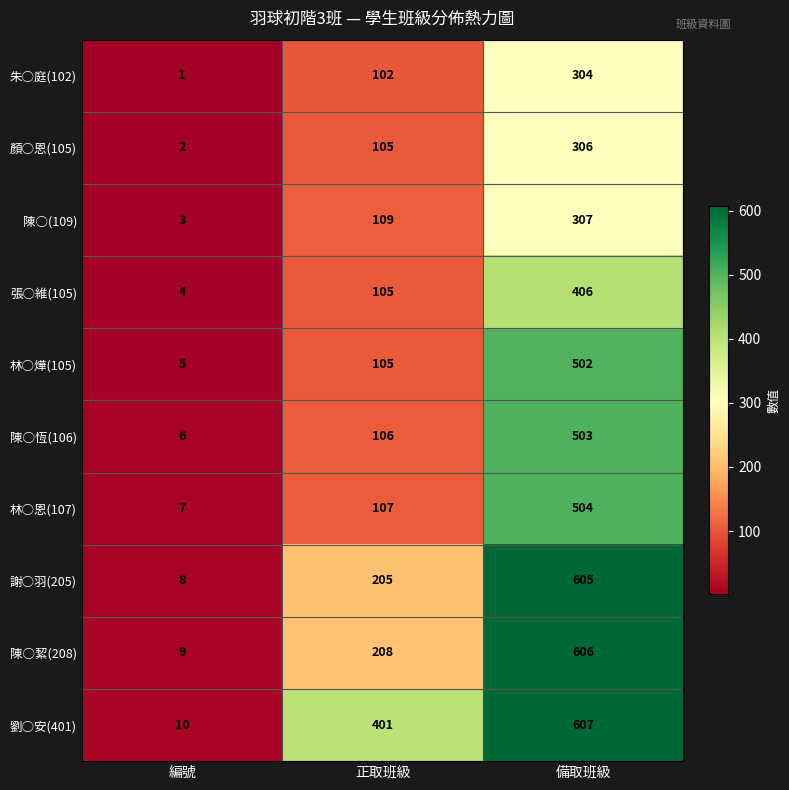

Count the 朱○庭(102) values in the range 1 to 304.

3